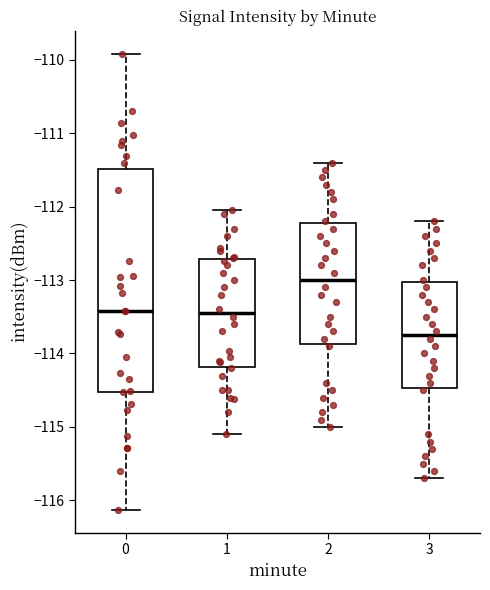

Comparing the boxes themselves (not the whiskers), which one is the tallest?

0